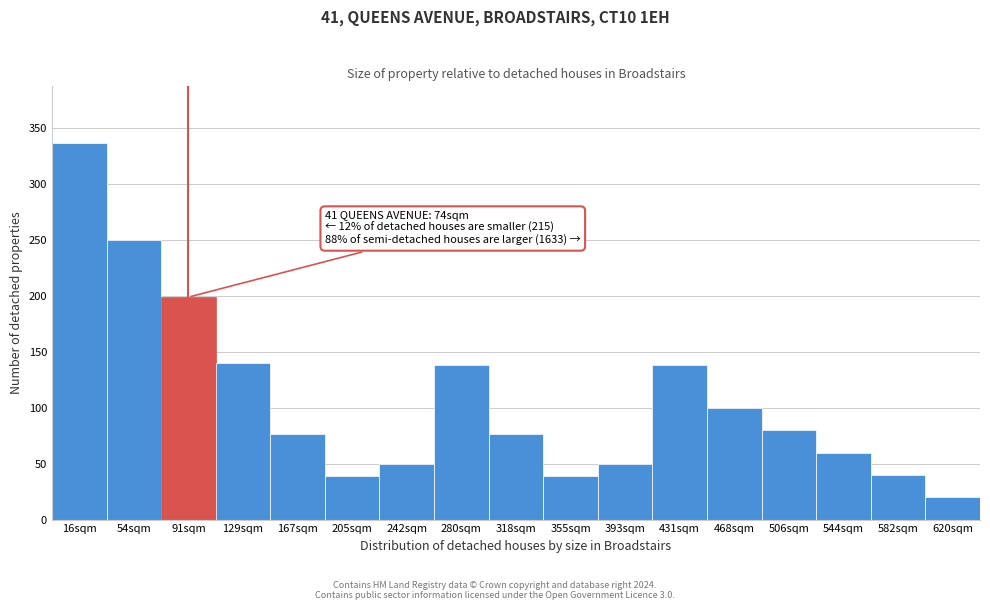

Between 91sqm and 54sqm, which is larger?

54sqm